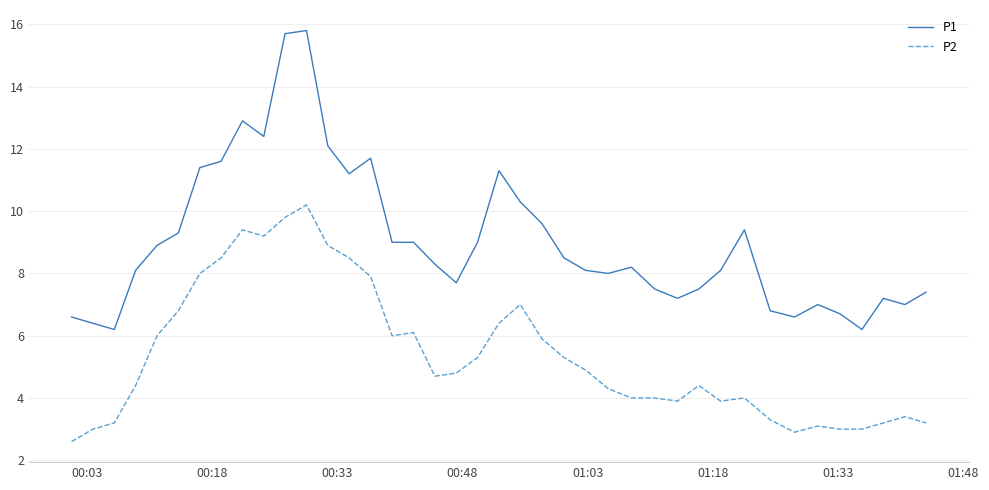

Which series has the largest total across all categories?

P1